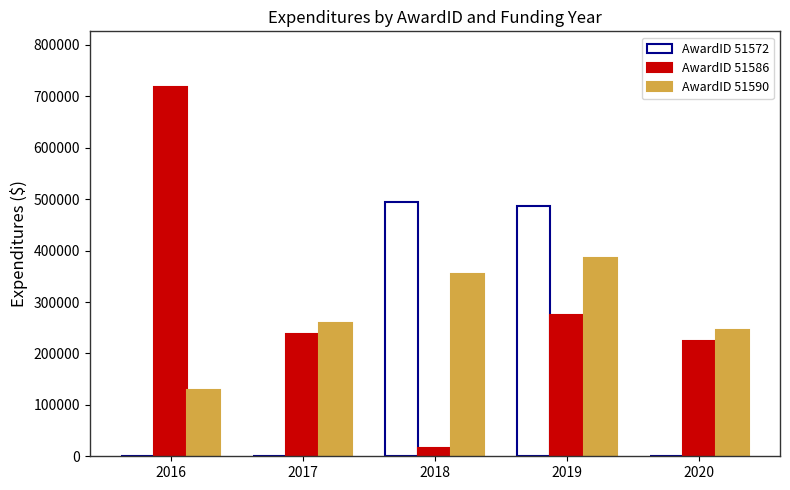

What is the sum of all AwardID 51590 values?

1372000